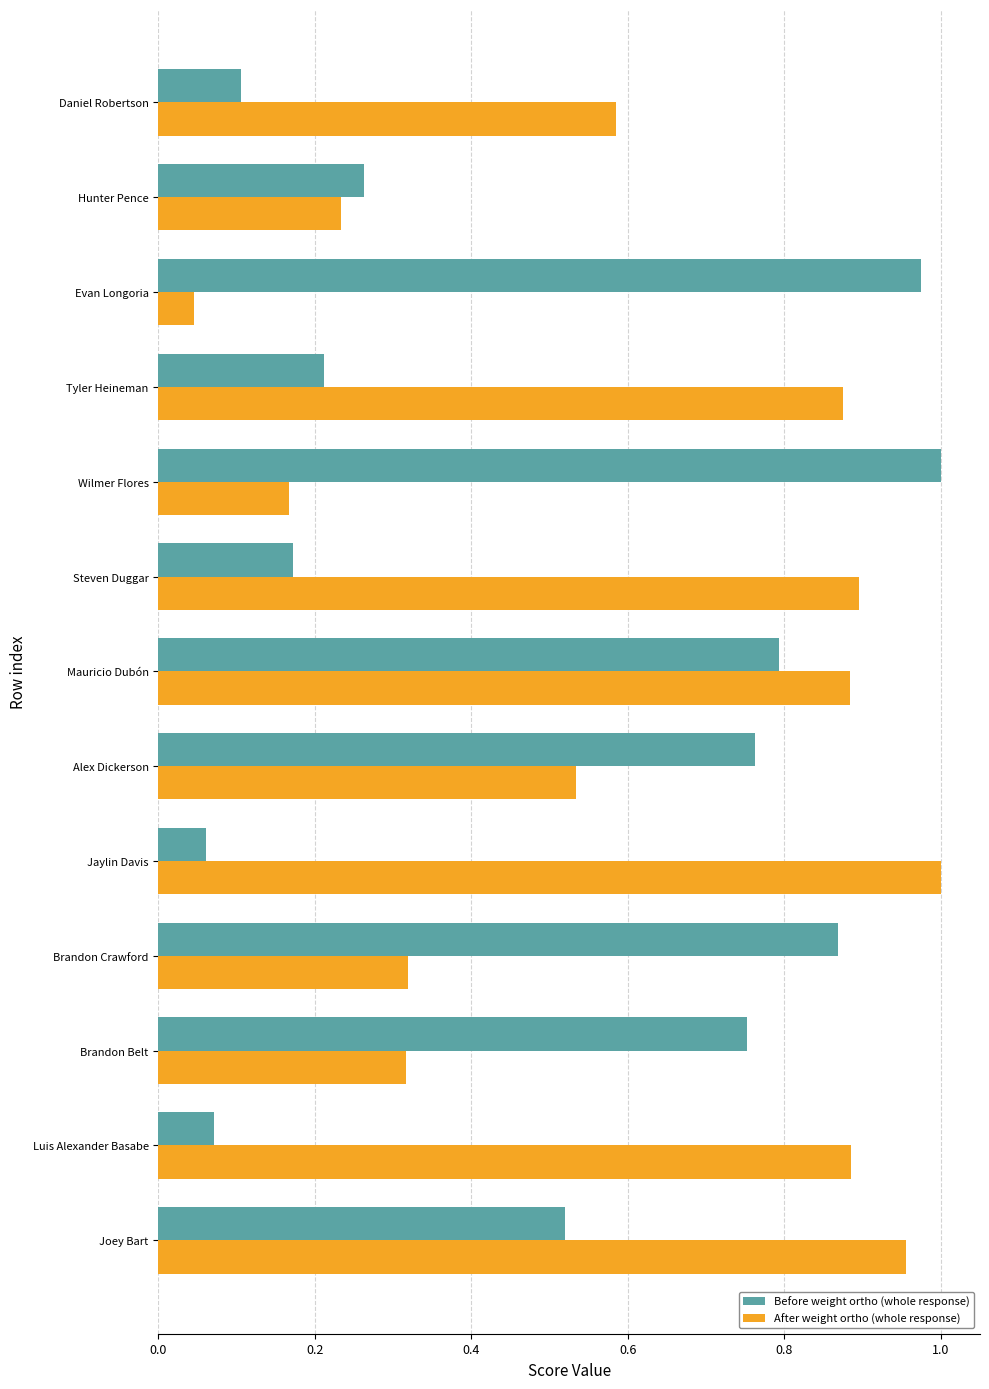

At how many categories does at least one series exceed 0?

13